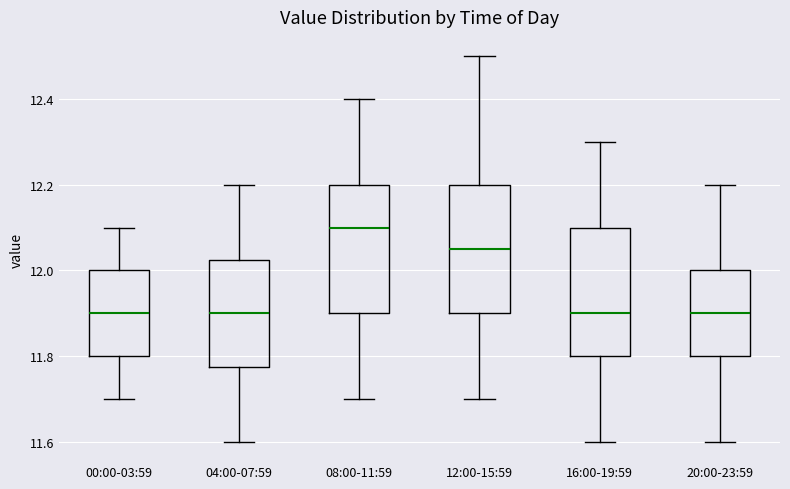

Reading left to right, read every box against the y-axis: the position of its median line, the range the box covers, and the ends of its whiskers. The values are not printed on the chart, so give them approximately, as read against the axis.

00:00-03:59: median 11.90, box 11.80 to 12.00, whiskers 11.70 to 12.10
04:00-07:59: median 11.90, box 11.78 to 12.02, whiskers 11.60 to 12.20
08:00-11:59: median 12.10, box 11.90 to 12.20, whiskers 11.70 to 12.40
12:00-15:59: median 12.06, box 11.90 to 12.20, whiskers 11.70 to 12.50
16:00-19:59: median 11.90, box 11.80 to 12.10, whiskers 11.60 to 12.30
20:00-23:59: median 11.90, box 11.80 to 12.00, whiskers 11.60 to 12.20